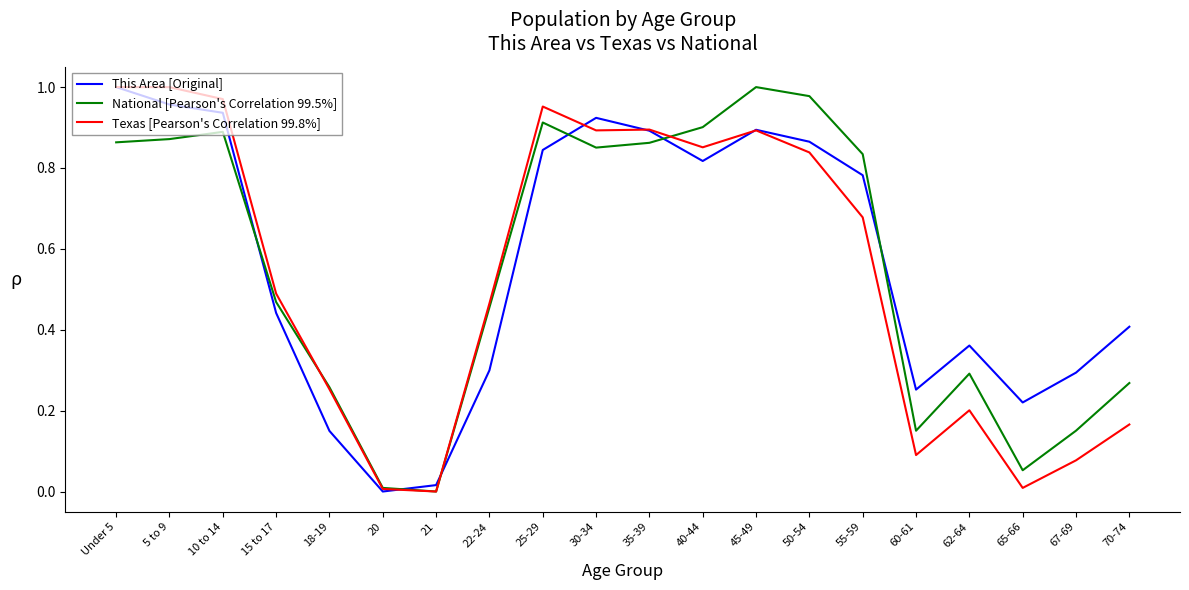

At 55-59, list the series in order from smallest to largest.

Texas [Pearson's Correlation 99.8%], This Area [Original], National [Pearson's Correlation 99.5%]